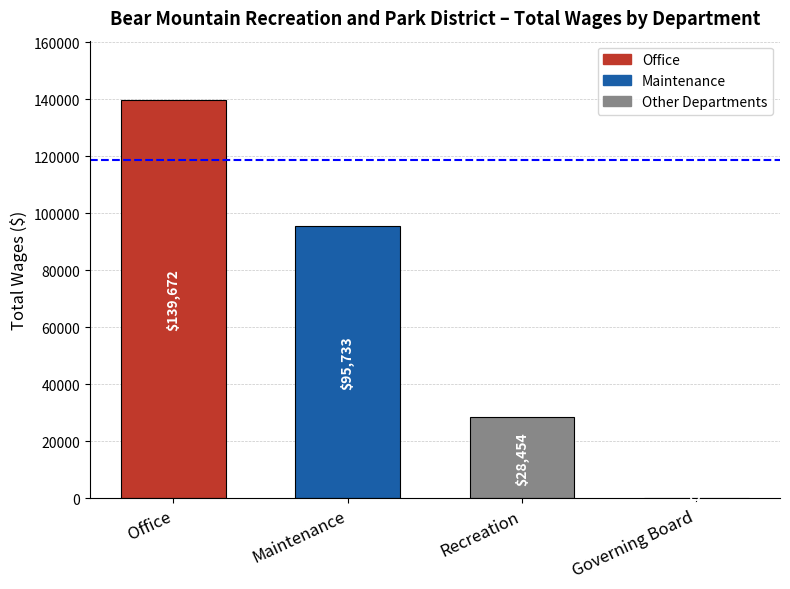

What is the sum of all values?

263859